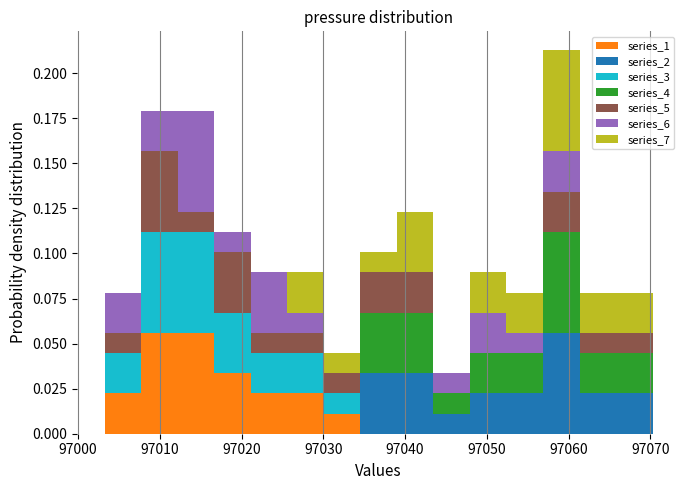

Reading left to right, transcribe this chart: for each stacked bar, give the range it covers on the x-axis and its total height. Neither the bar edges nor the heights are printed on the chart, so give them approximately, as read against the axes.

97003 to 97008: 0.080
97008 to 97012: 0.180
97012 to 97017: 0.180
97017 to 97021: 0.110
97021 to 97026: 0.090
97026 to 97030: 0.090
97030 to 97035: 0.045
97035 to 97039: 0.100
97039 to 97043: 0.125
97043 to 97048: 0.035
97048 to 97052: 0.090
97052 to 97057: 0.080
97057 to 97061: 0.215
97061 to 97066: 0.080
97066 to 97070: 0.080